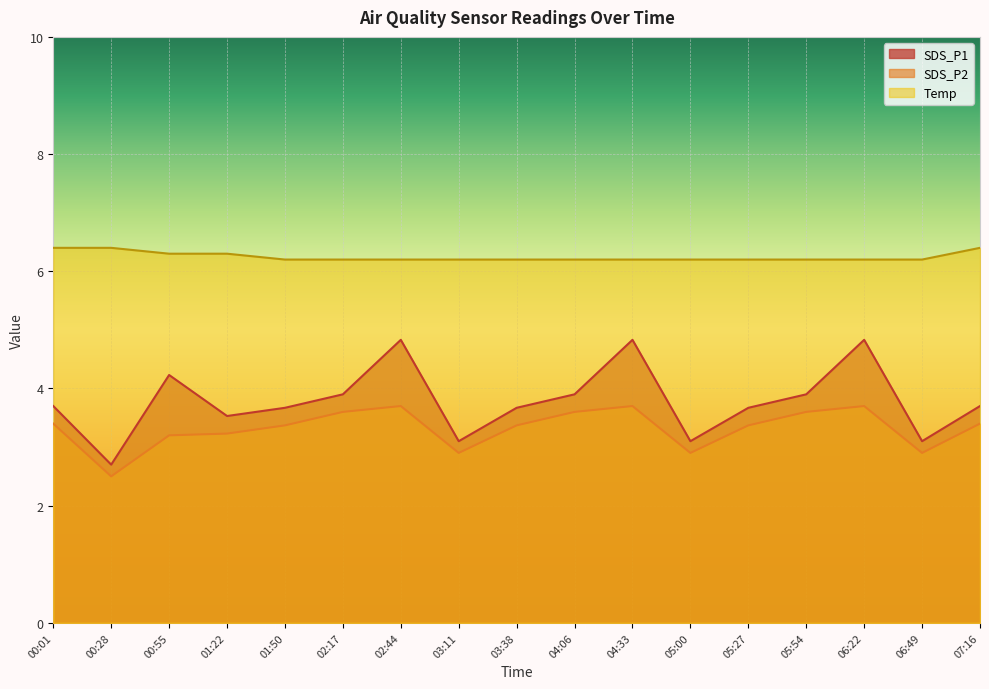

True or false: Temp and SDS_P2 cross at least once.

False